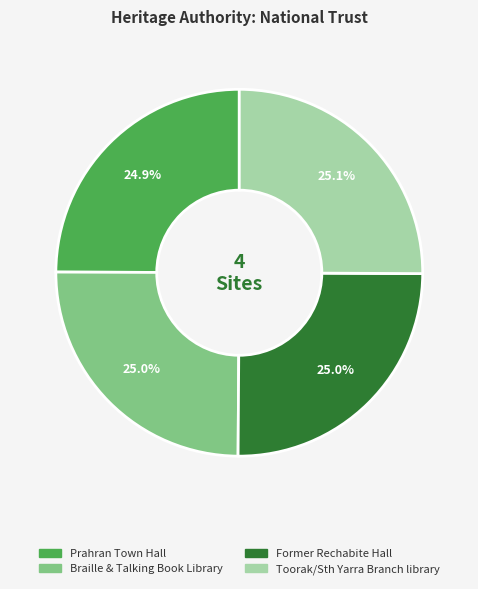

What is the total percentage of Former Rechabite Hall and Braille & Talking Book Library?

50.0%